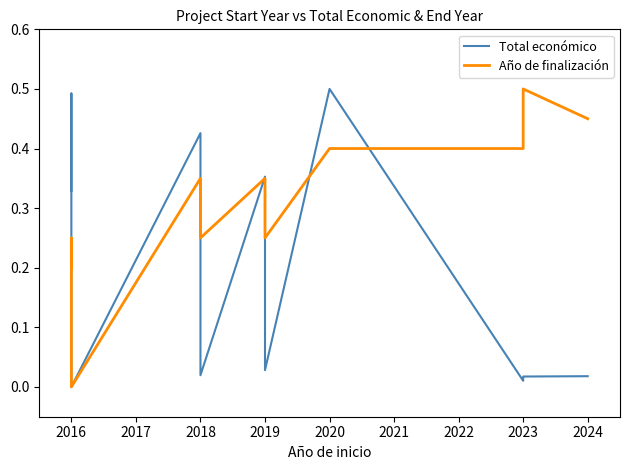

Reading left to right, extract all data points from this chart.

Total económico: 0.3	0.5	0.0	0.4	0.0	0.4	0.0	0.5	0.0	0.0	0.0
Año de finalización: 0.2	0.2	0.0	0.3	0.2	0.3	0.2	0.4	0.4	0.5	0.5